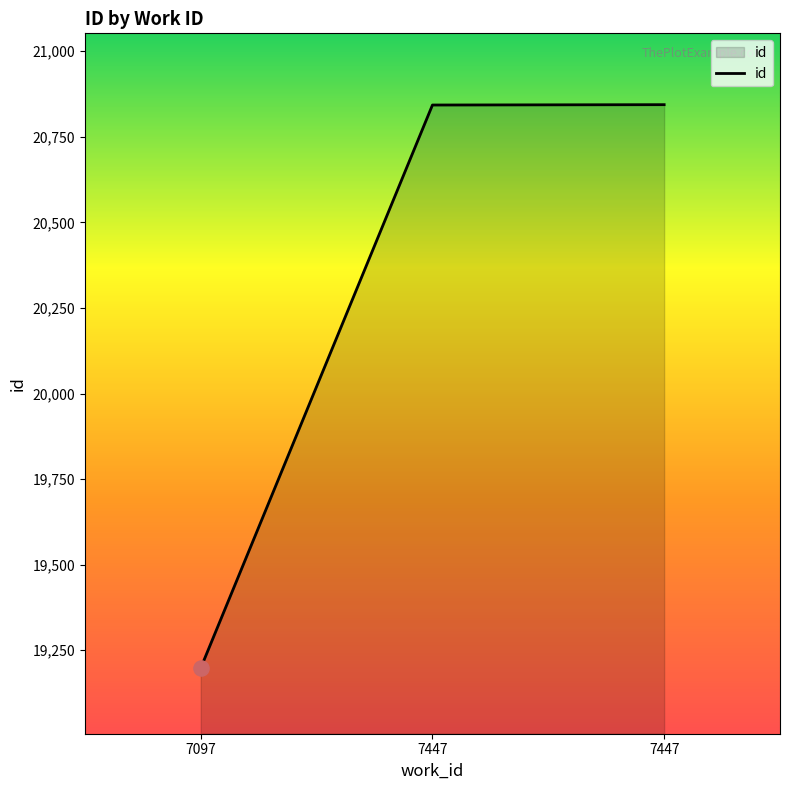

How many series are shown in this chart?

1